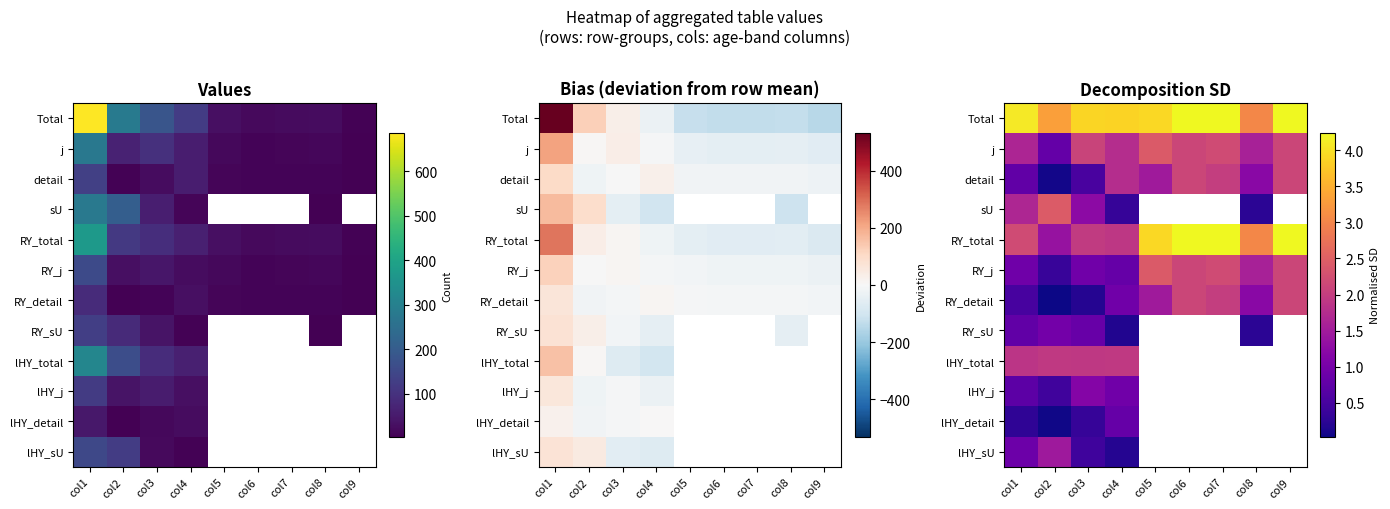

What is the difference between the maximum and minimum values in the RY_total series?

2.9